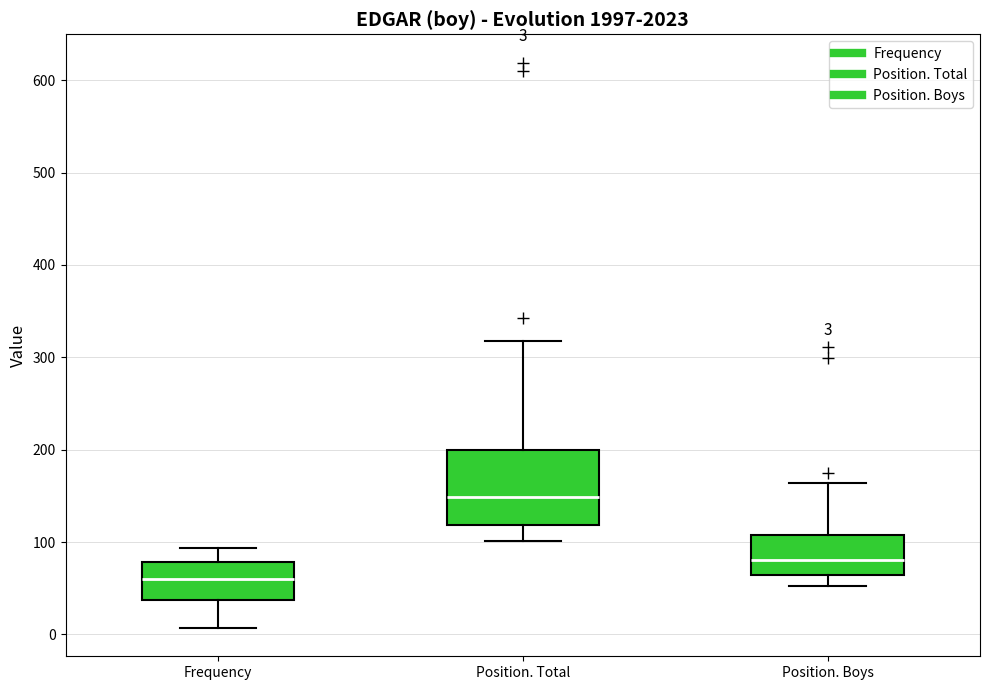

Comparing the boxes themselves (not the whiskers), which one is the tallest?

Position. Total